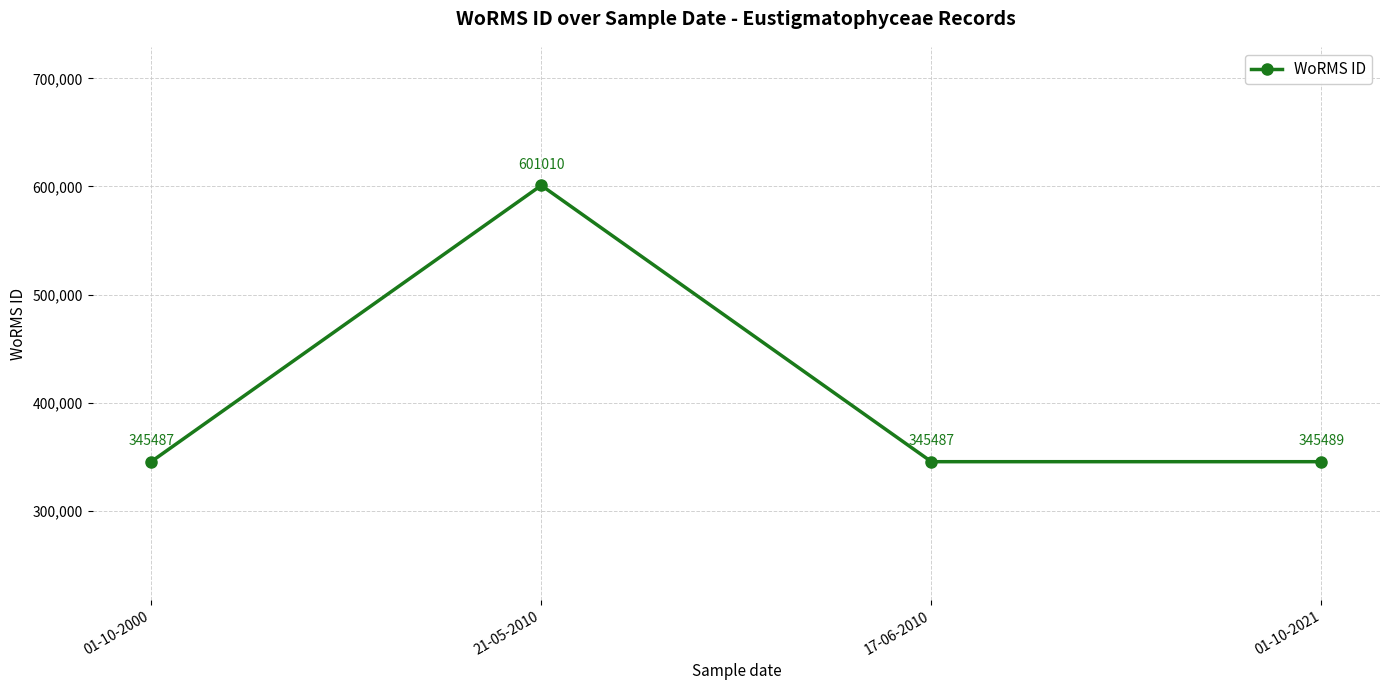

Reading right to left, extract all data points from this chart.

01-10-2021=345489	17-06-2010=345487	21-05-2010=601010	01-10-2000=345487